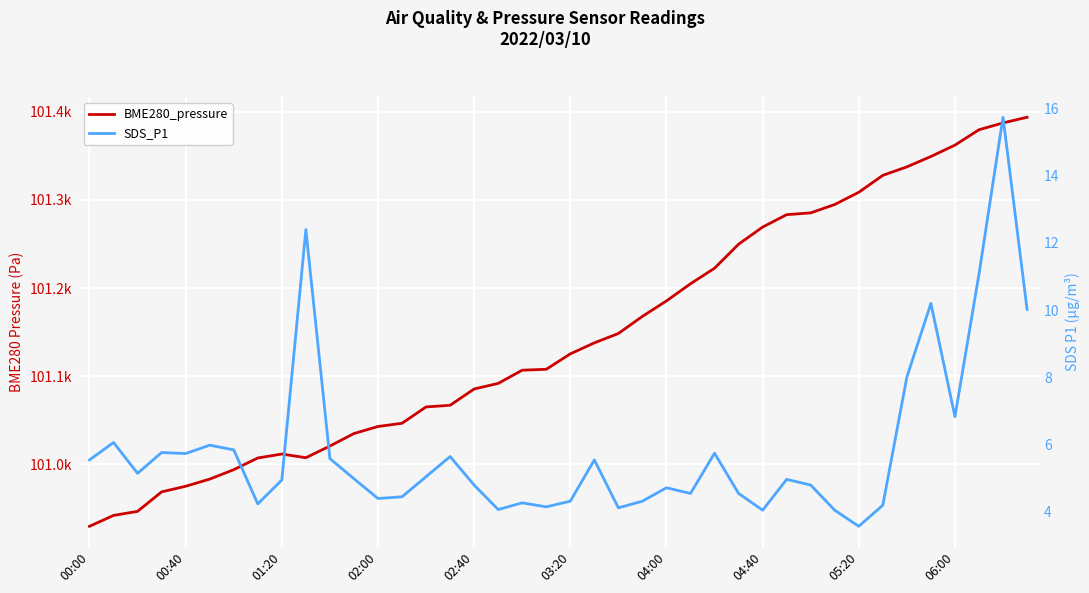

What is the sum of all SDS_P1 values?

233.8